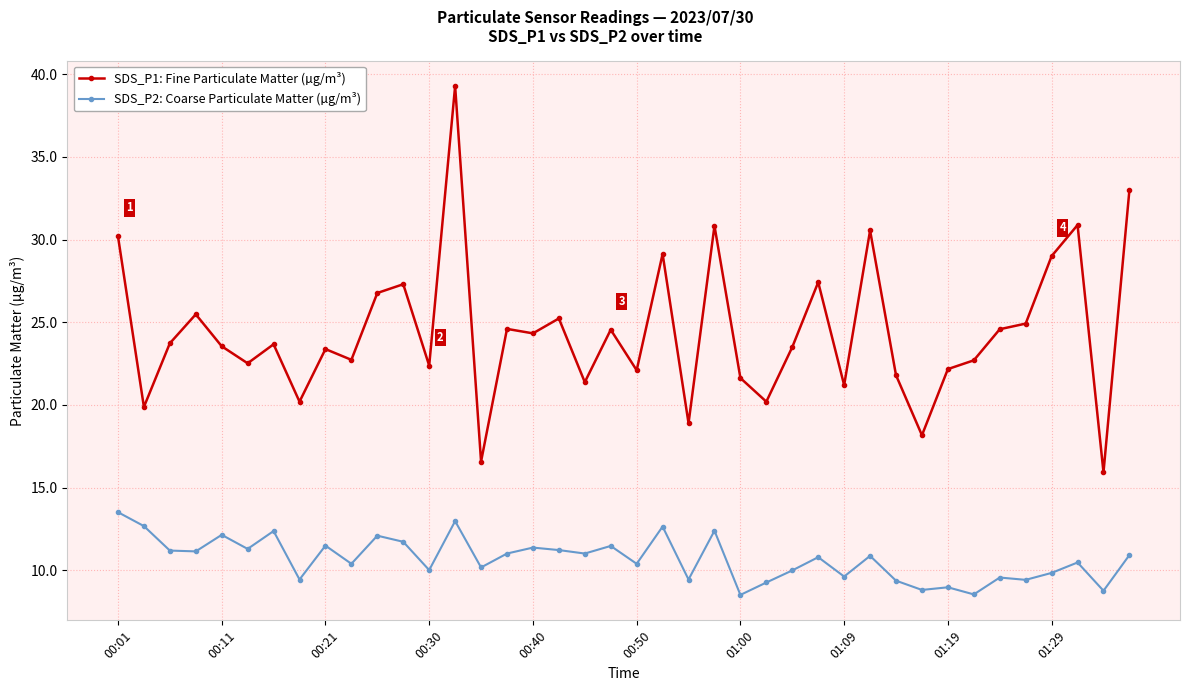

What are all the series names shown in the legend?

SDS_P1: Fine Particulate Matter (µg/m³), SDS_P2: Coarse Particulate Matter (µg/m³)